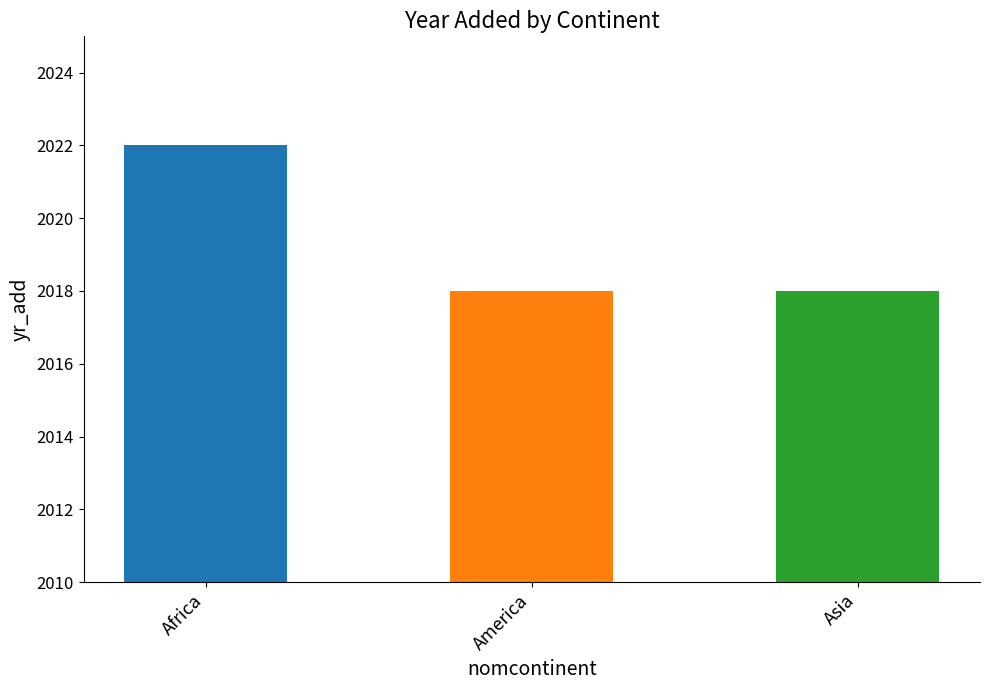

What position from the left is Africa?

1